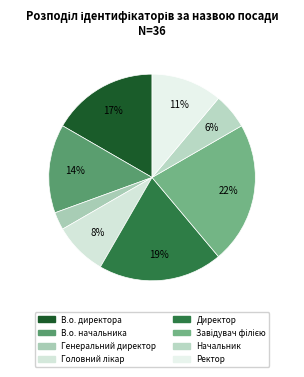

Rank the categories by value from highest to lowest.

Завідувач філією, Директор, В.о. директора, В.о. начальника, Ректор, Головний лікар, Начальник, Генеральний директор